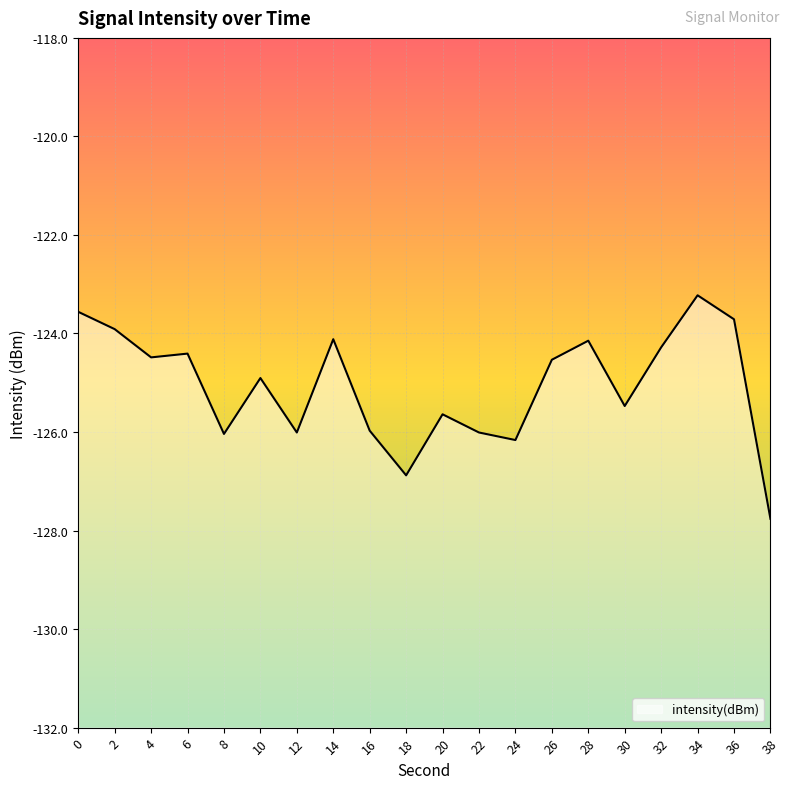

List the labels in order of value, smallest first.

38, 18, 24, 8, 12, 22, 16, 20, 30, 10, 26, 4, 6, 32, 28, 14, 2, 36, 0, 34